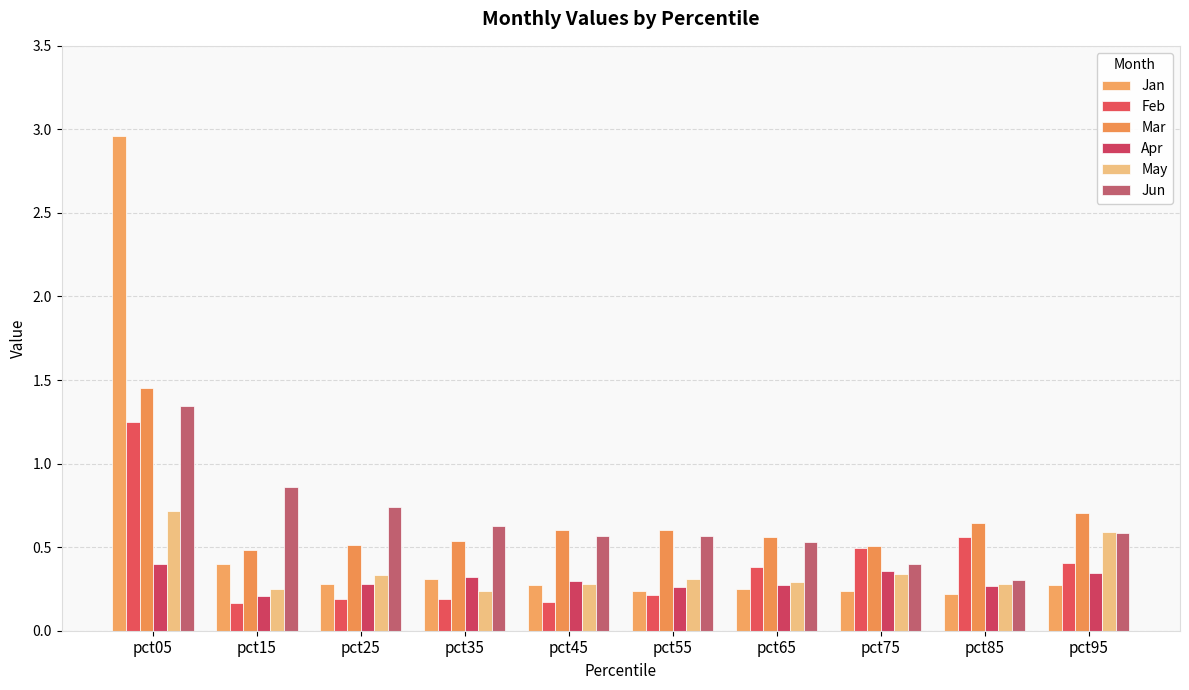

Which series changed the most between pct45 and pct85?

Feb